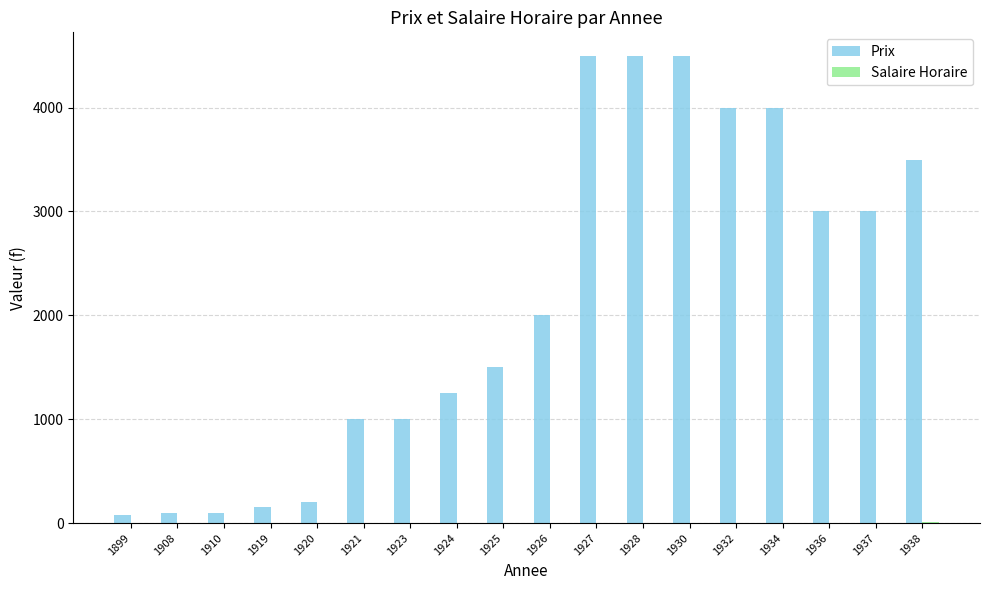

How many data points does each series have?

18